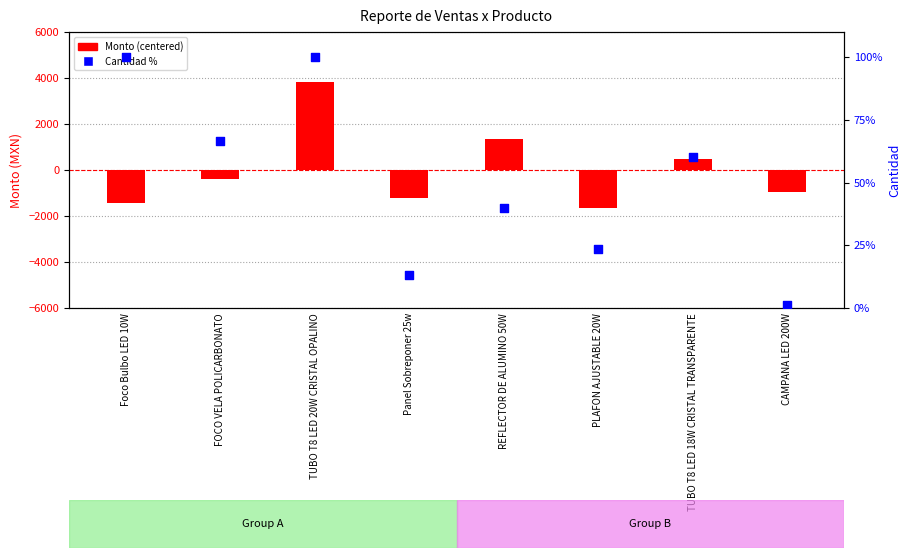

What is the change in value from FOCO VELA POLICARBONATO to TUBO T8 LED 18W CRISTAL TRANSPARENTE?

-6.7